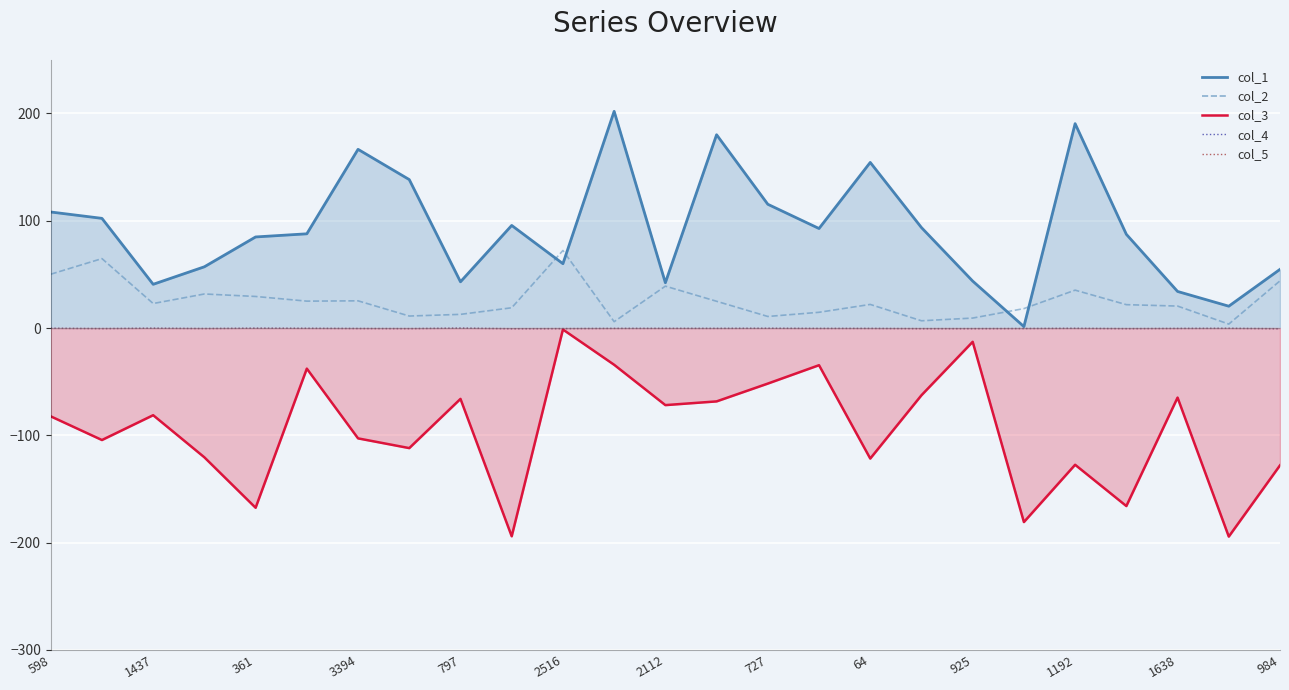

How many interior local valleys does the col_3_line series have?

9